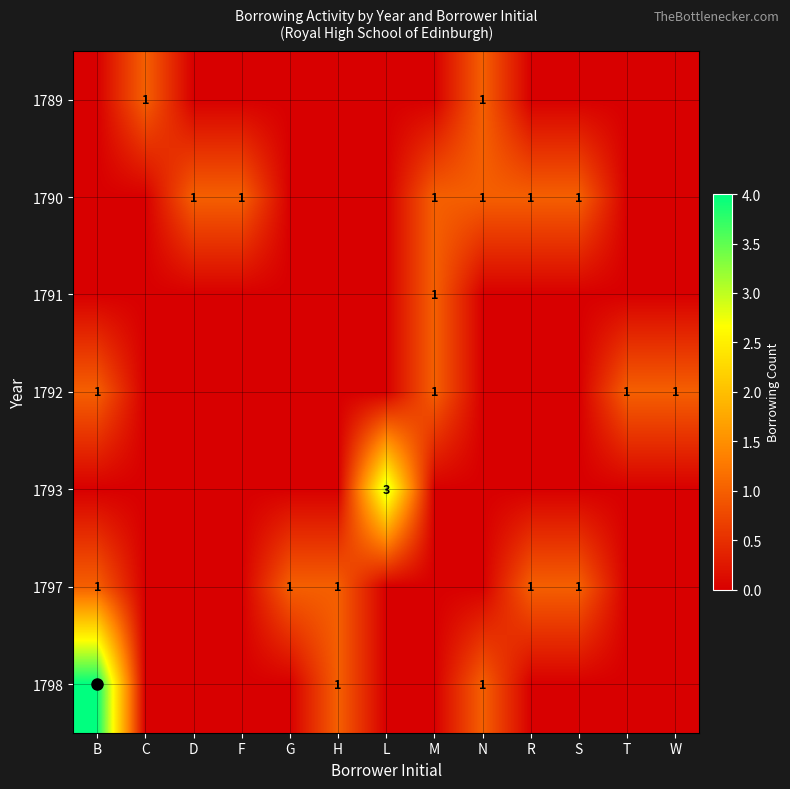

The value of 1790 at R is 0. True or false?

False